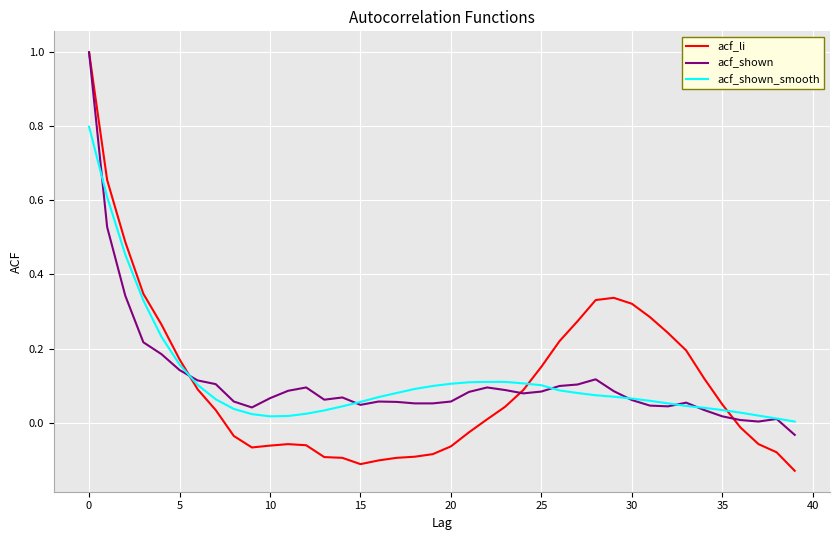

Which series has the largest range (max minus min)?

acf_li